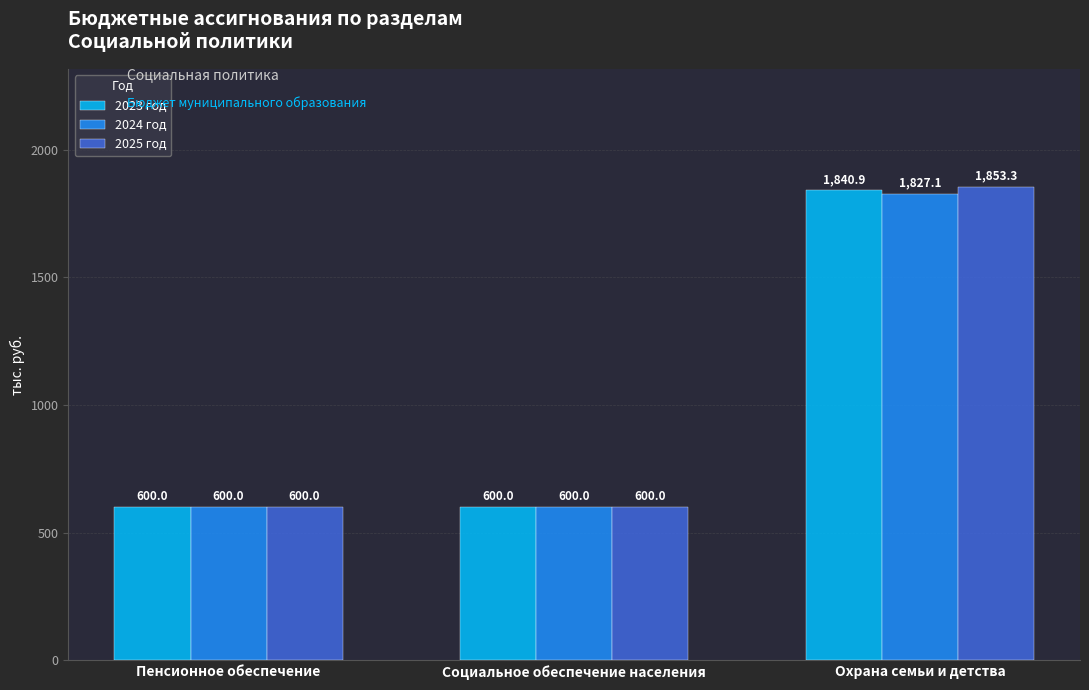

What are all the series names shown in the legend?

2023 год, 2024 год, 2025 год